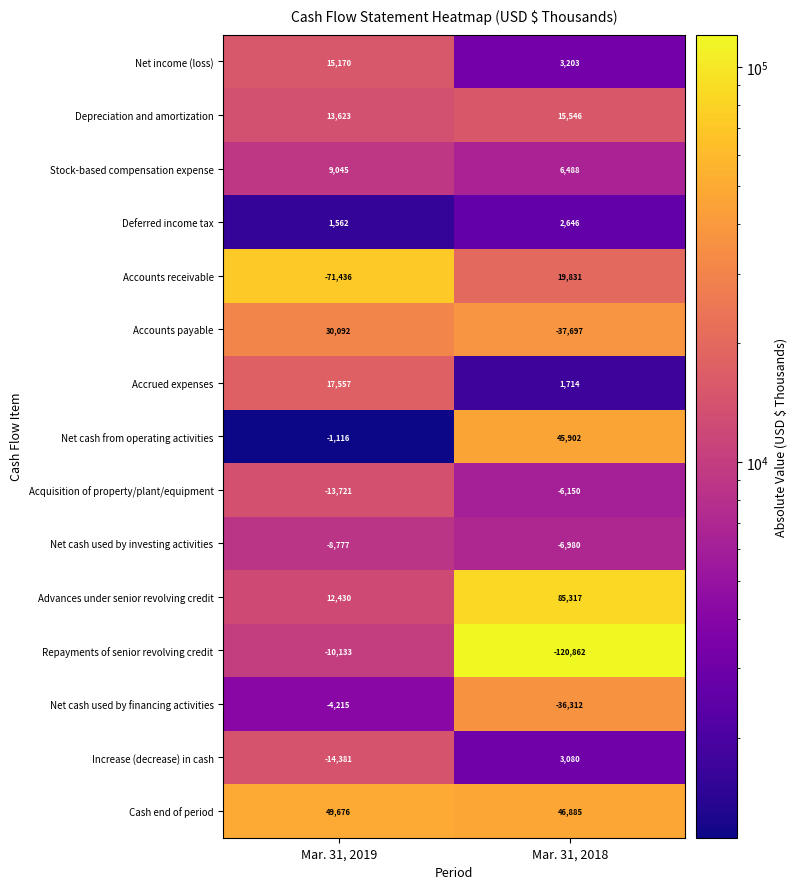

At which category is the sum across all series the highest?

Mar. 31, 2019